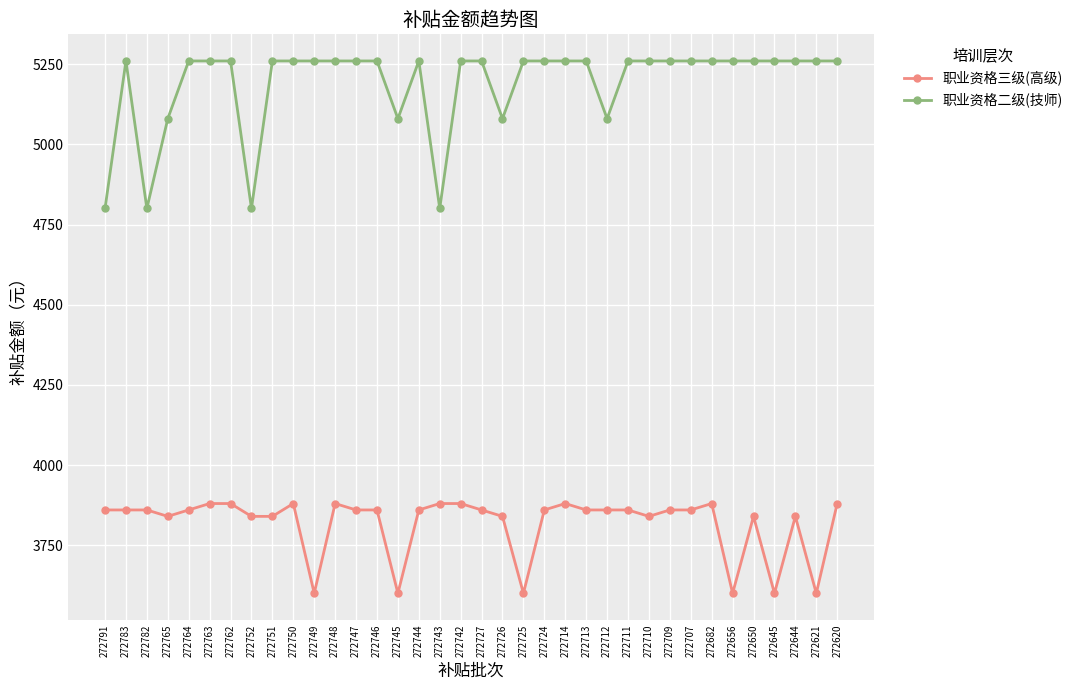

True or false: 职业资格二级(技师) has a value of 8001 at 272762.

False